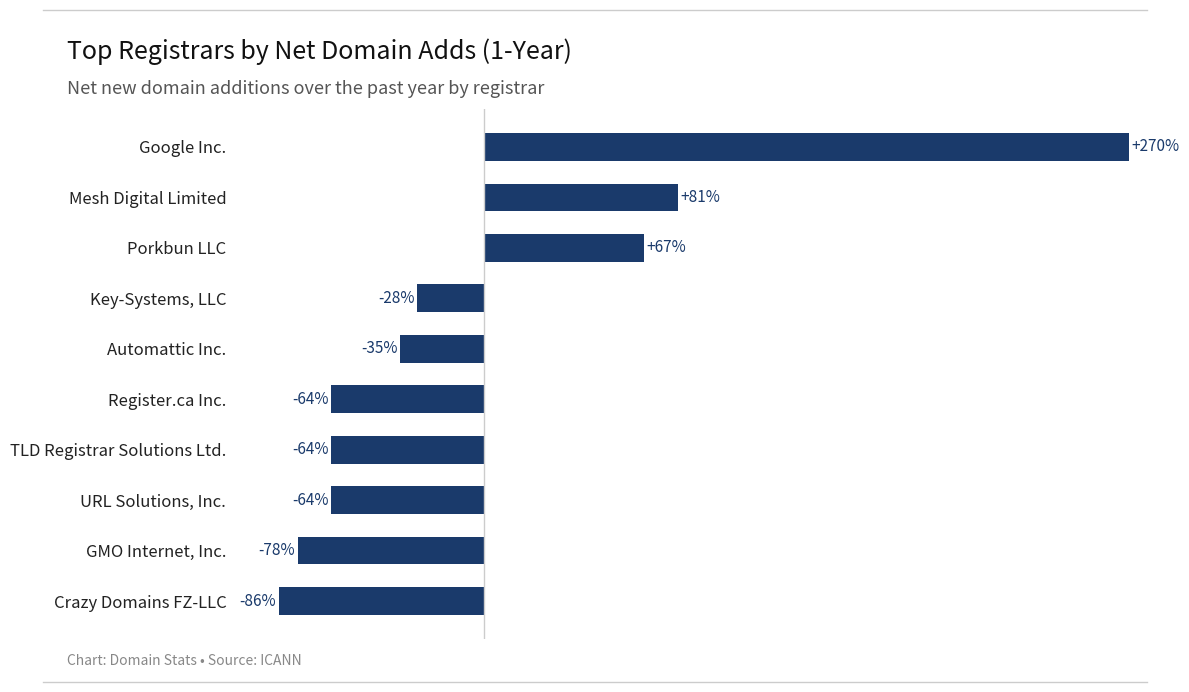

Between TLD Registrar Solutions Ltd. and Google Inc., which is larger?

Google Inc.